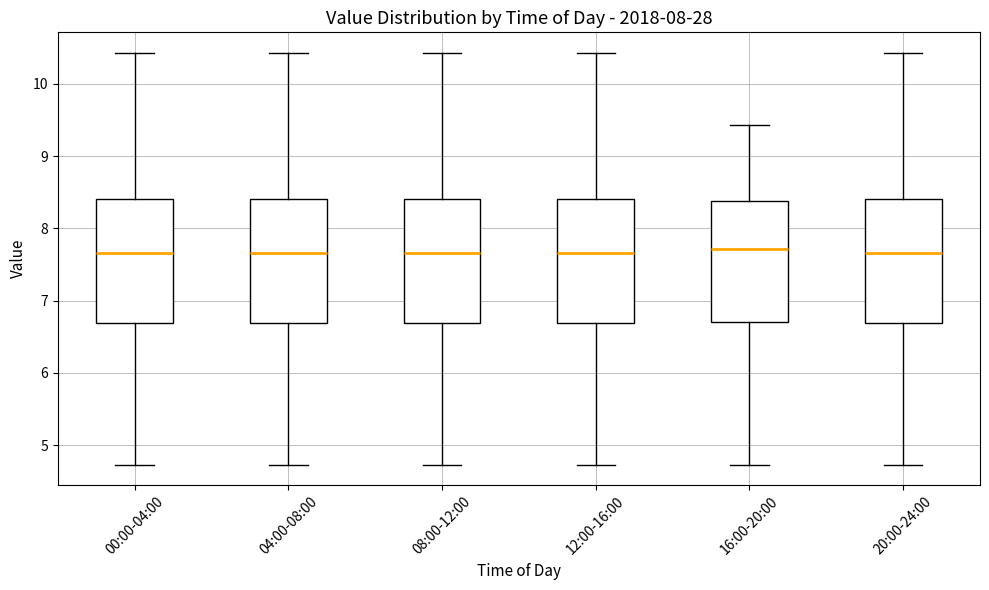

Reading left to right, read every box against the y-axis: the position of its median line, the range the box covers, and the ends of its whiskers. The values are not printed on the chart, so give them approximately, as read against the axis.

00:00-04:00: median 7.7, box 6.7 to 8.4, whiskers 4.7 to 10.4
04:00-08:00: median 7.7, box 6.7 to 8.4, whiskers 4.7 to 10.4
08:00-12:00: median 7.7, box 6.7 to 8.4, whiskers 4.7 to 10.4
12:00-16:00: median 7.7, box 6.7 to 8.4, whiskers 4.7 to 10.4
16:00-20:00: median 7.7, box 6.7 to 8.4, whiskers 4.7 to 9.4
20:00-24:00: median 7.7, box 6.7 to 8.4, whiskers 4.7 to 10.4